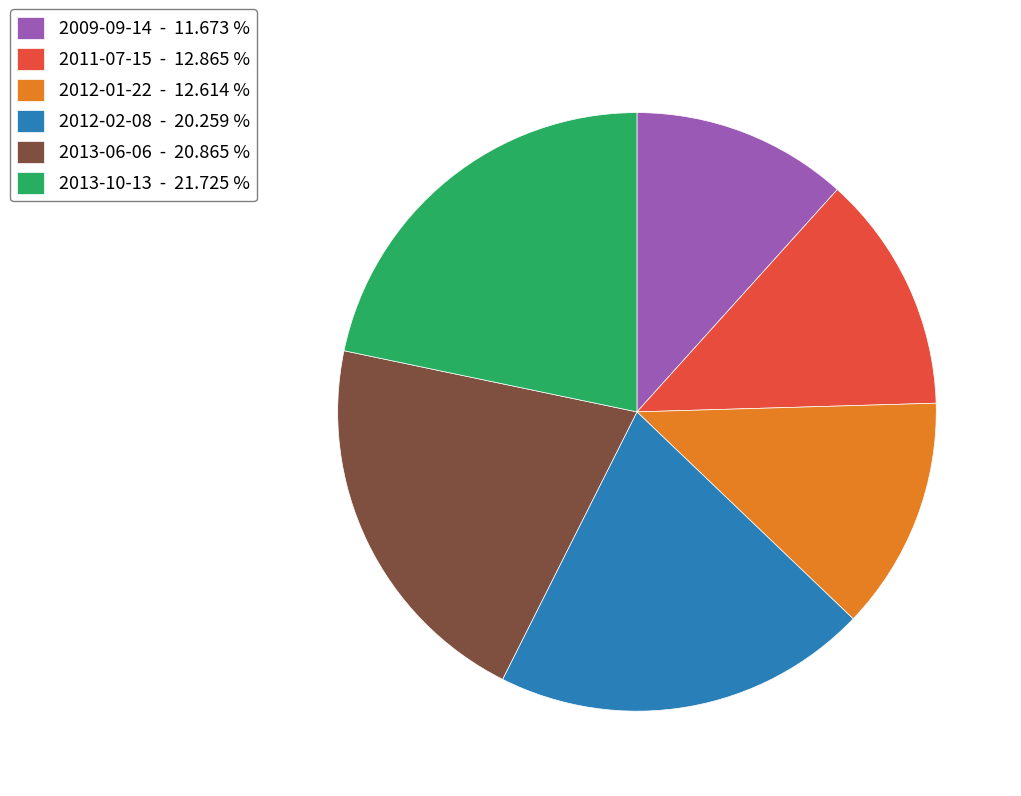

Is 2011-07-15 - 12.865 % the majority of the pie?

No